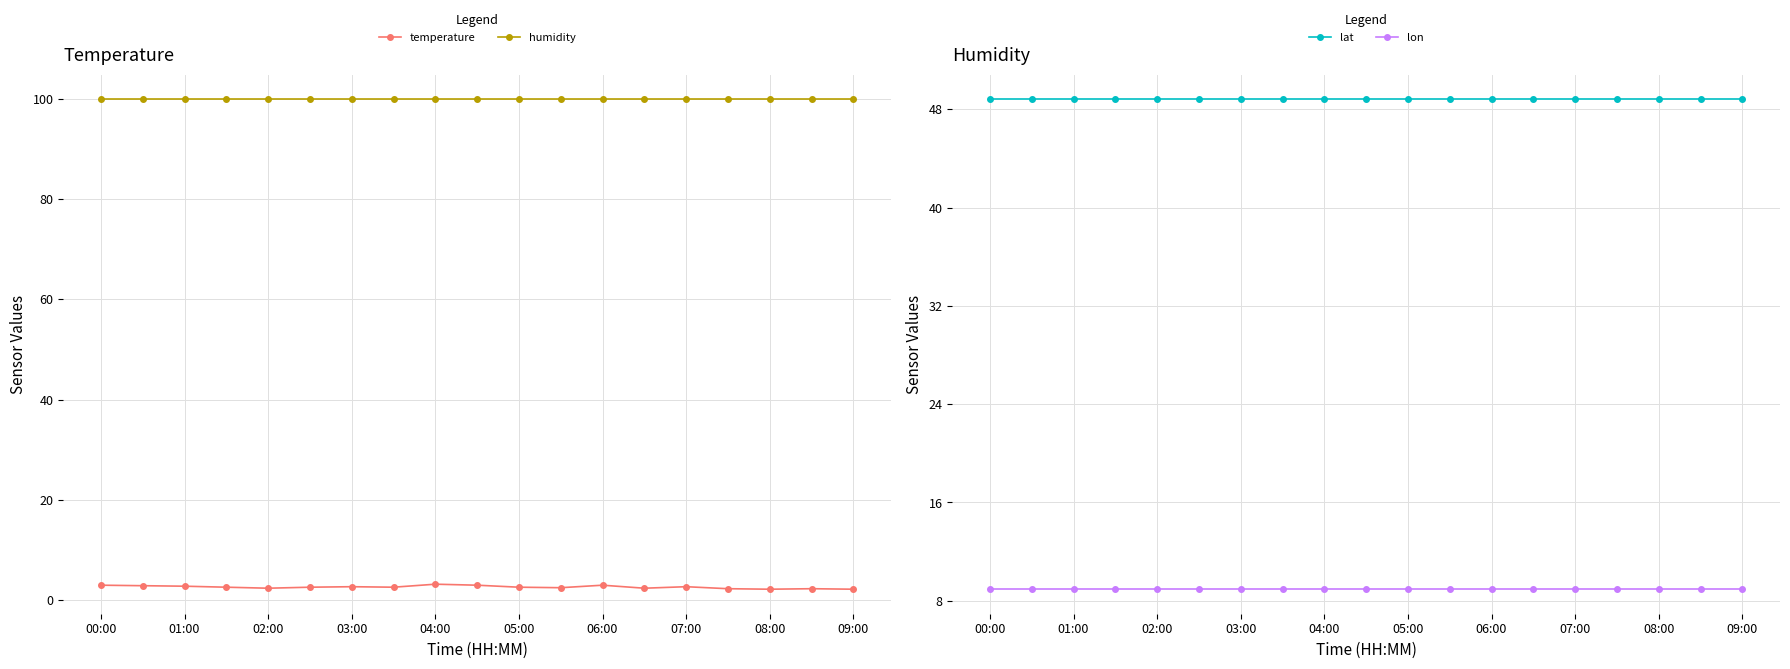

Does the chart display data point markers on the line(s)?

Yes